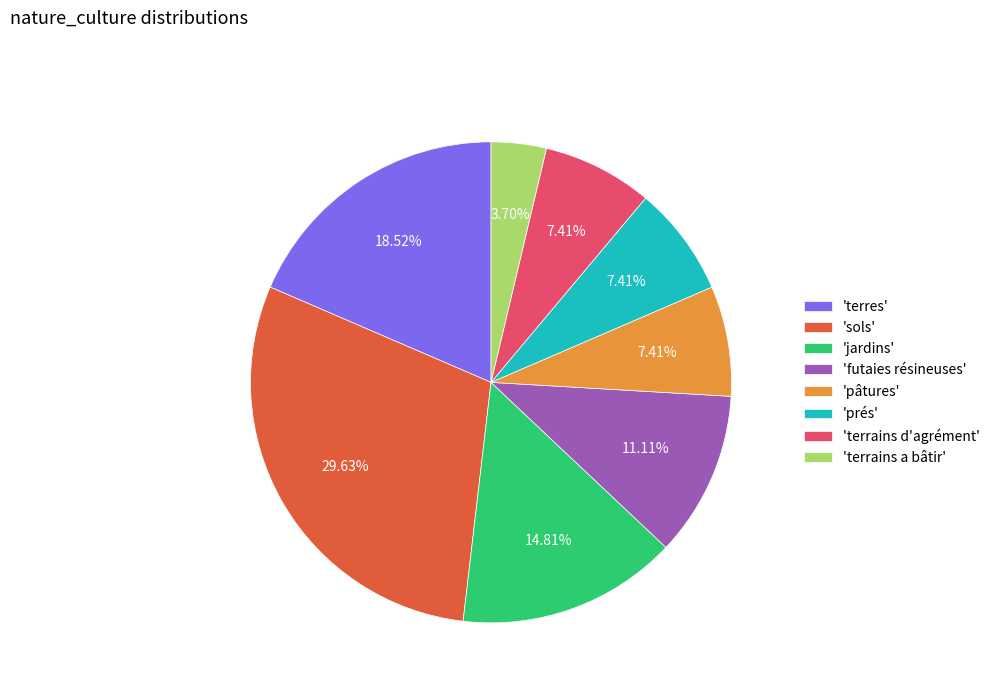

Is there any slice that represents more than half of the pie?

No